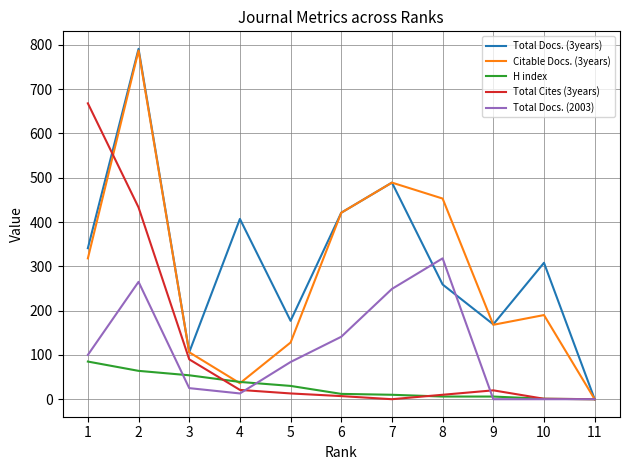

What is the total value across all series at 9?

363